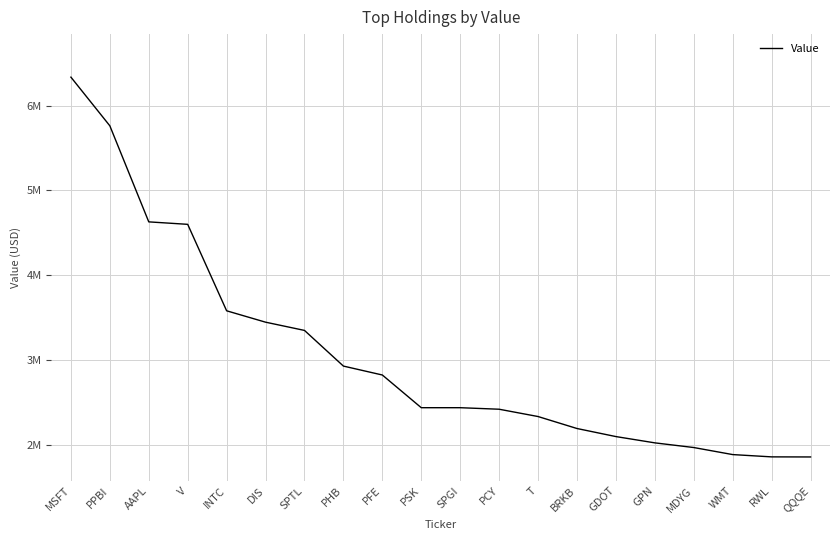

What is the change in value from PFE to BRKB?

-630000